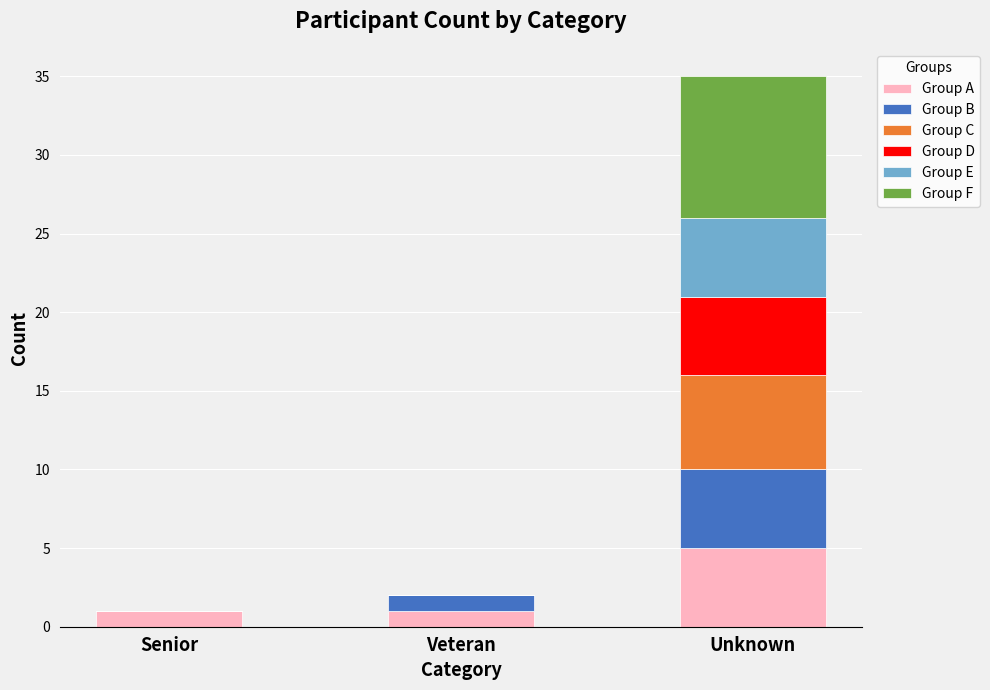

Reading left to right, transcribe the values for Group A.

Senior=1	Veteran=1	Unknown=5